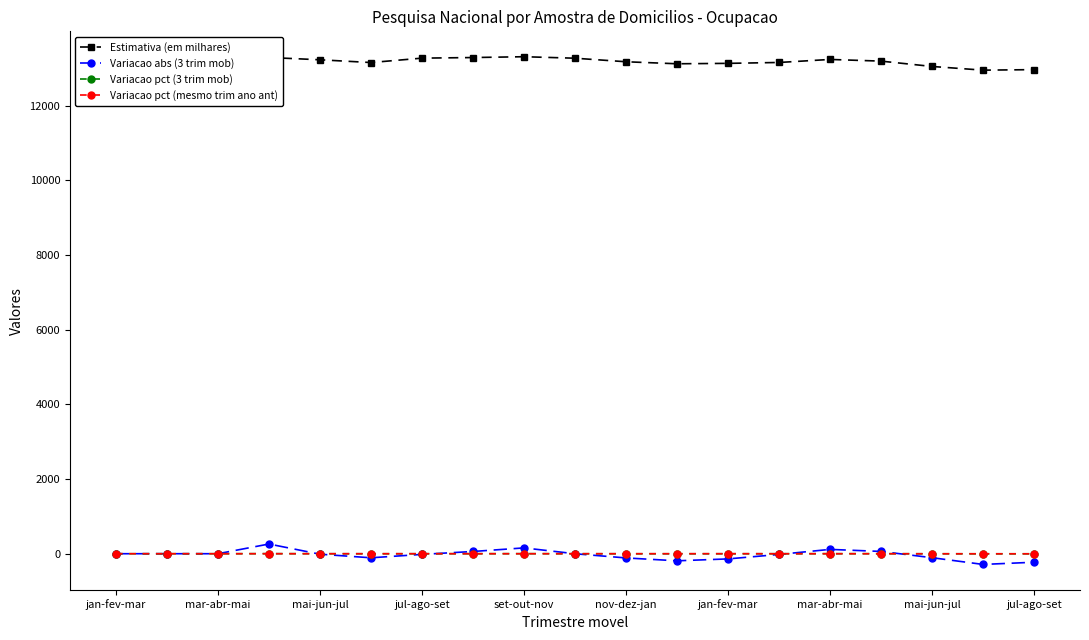

True or false: Variacao pct (3 trim mob) and Estimativa (em milhares) intersect in this chart.

False